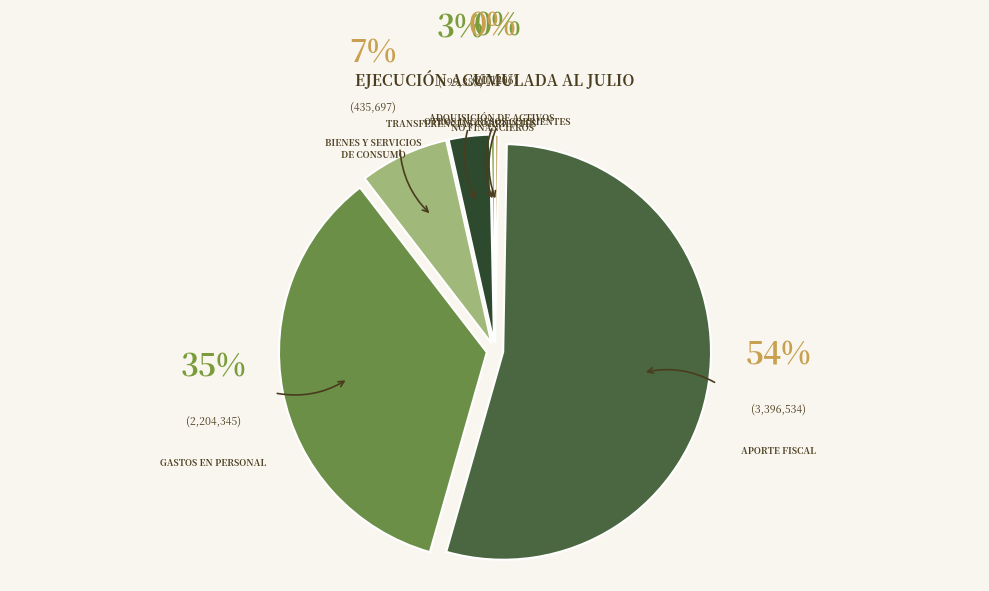

Is APORTE FISCAL the majority of the pie?

Yes